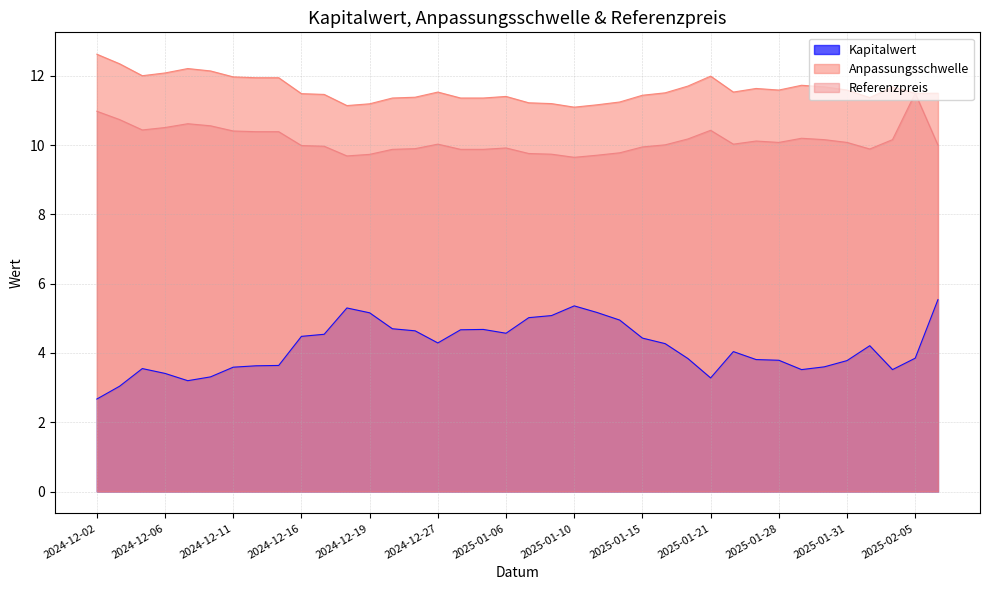

Which series has the largest total across all categories?

Anpassungsschwelle